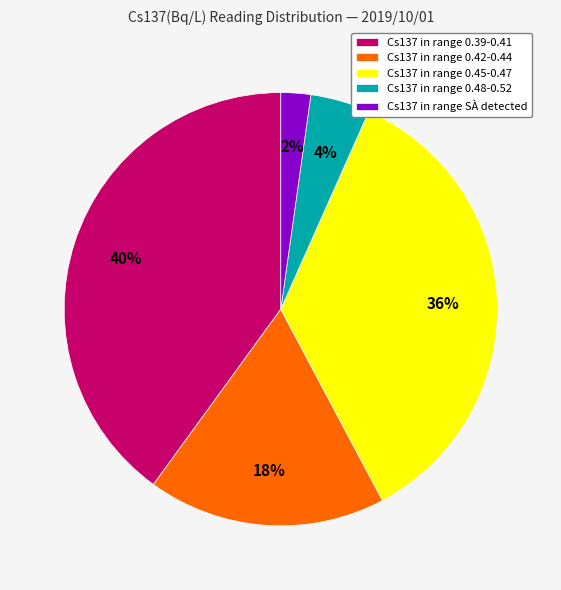

Does any single category account for the majority?

No